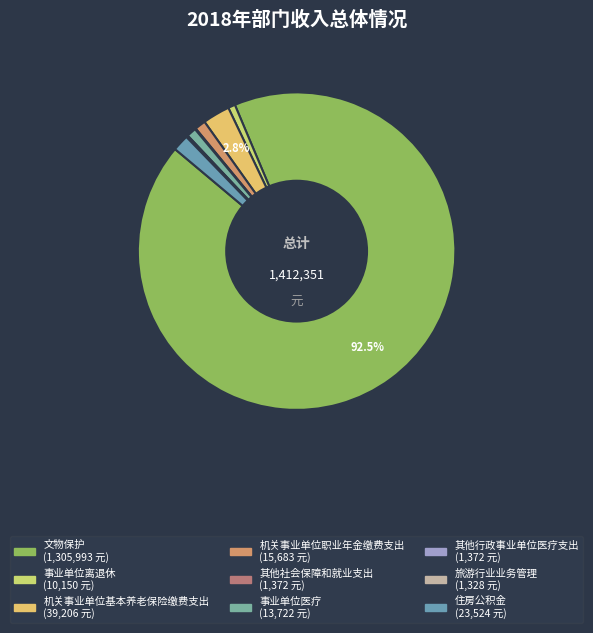

Which category has the biggest portion of the pie?

文物保护